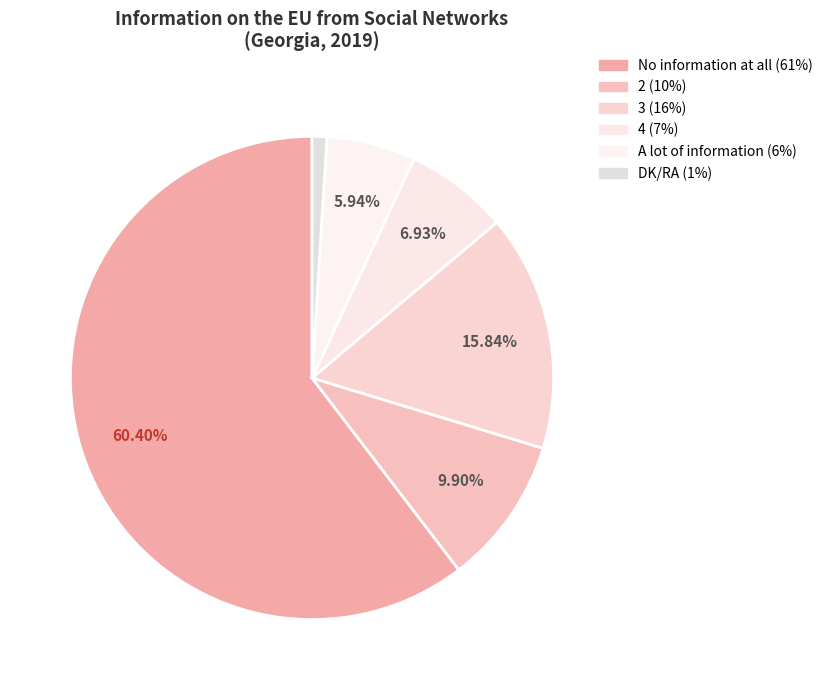

Is it true that A lot of information is 6% of the pie?

True